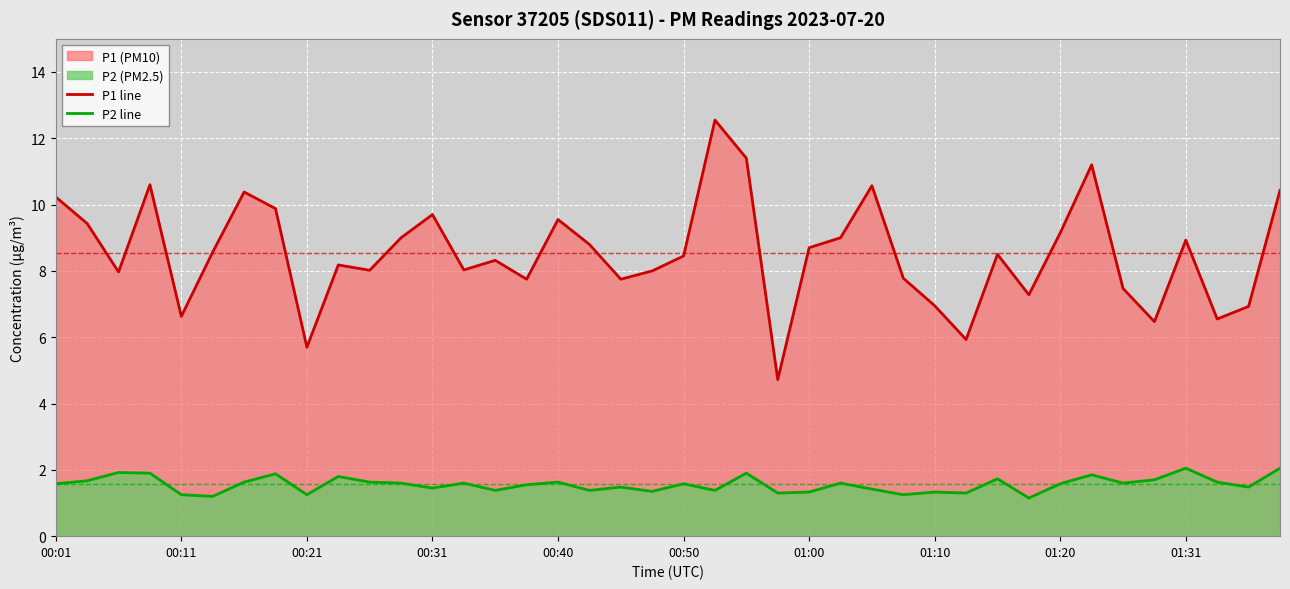

What is the total value across all series at 33?

13.0